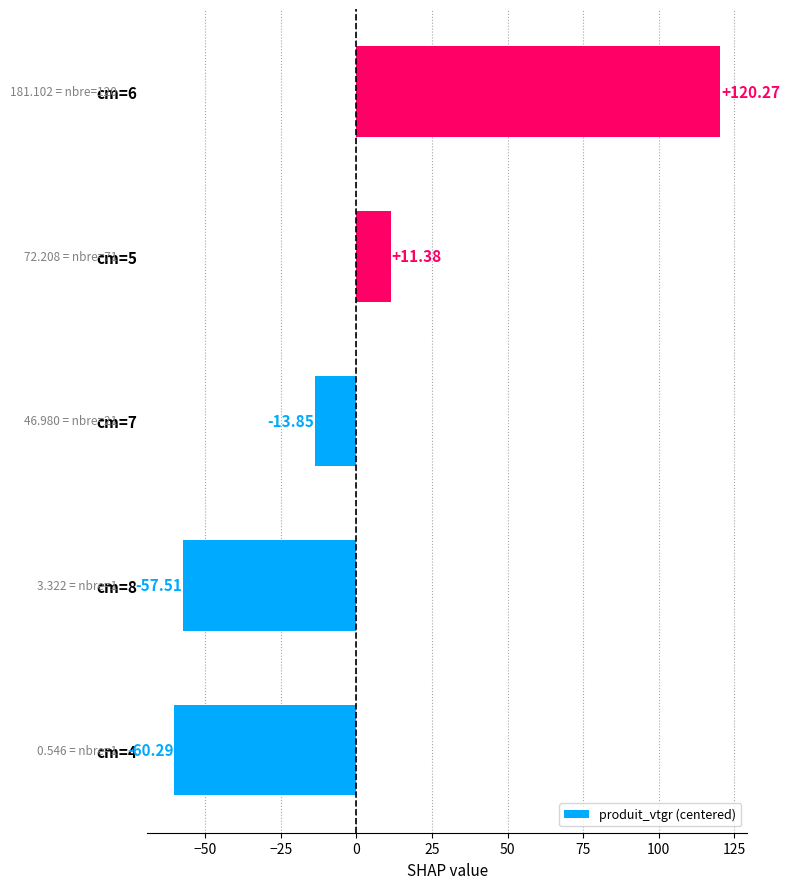

Rank the categories by value from lowest to highest.

cm=4, cm=8, cm=7, cm=5, cm=6